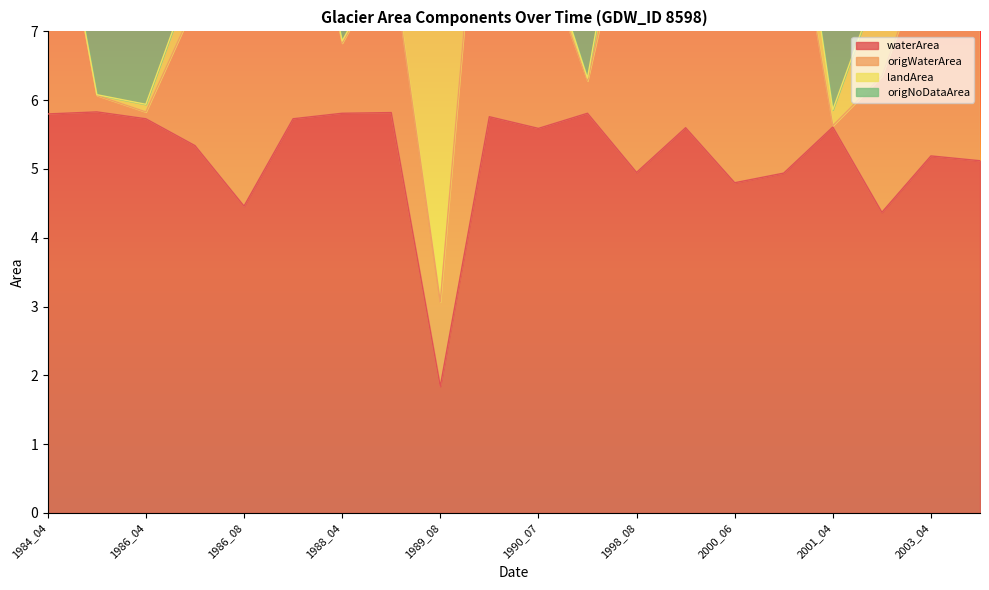

True or false: landArea and origWaterArea cross at least once.

False